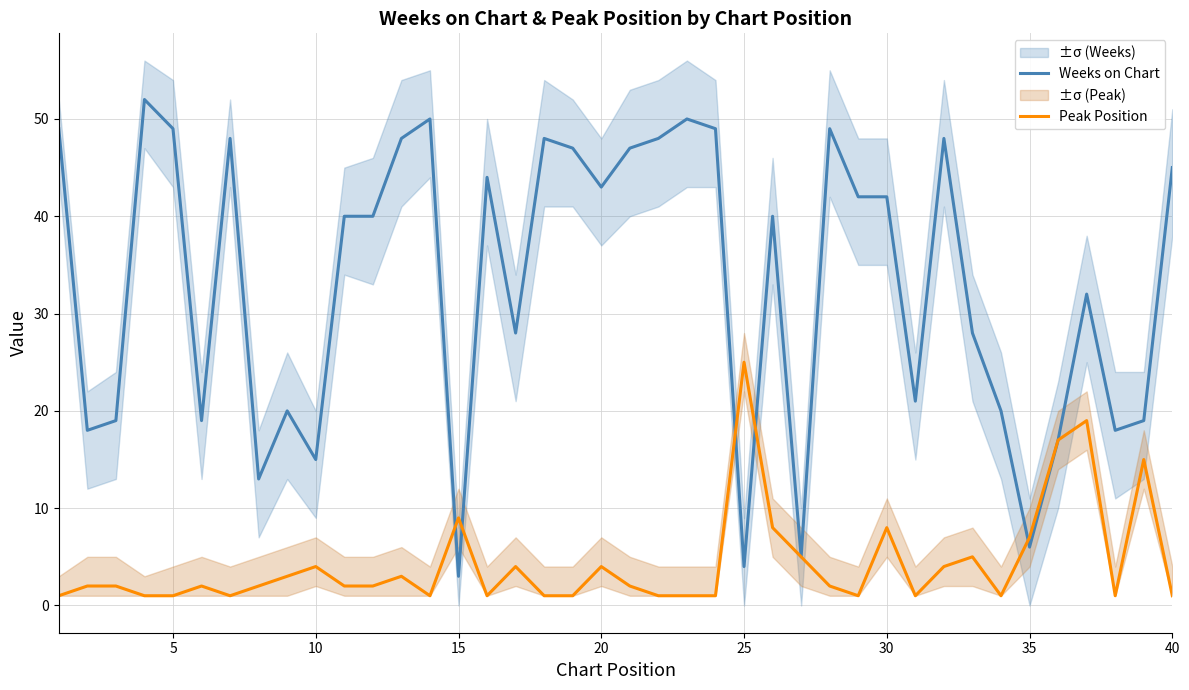

What is the difference between the Peak Position values at 40 and 15?

8